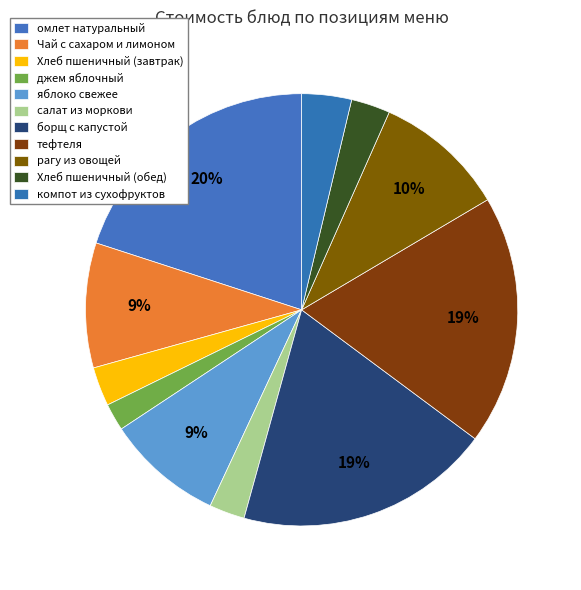

Is there any slice that represents more than half of the pie?

No